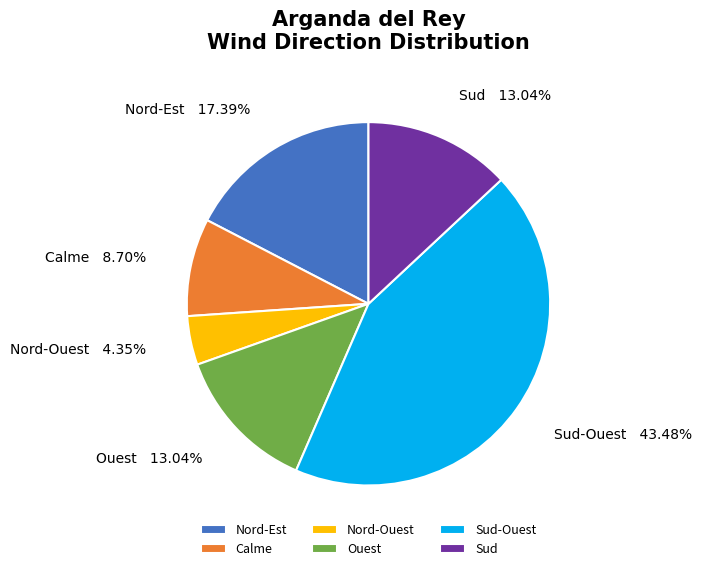

True or false: Ouest accounts for 13% of the total.

True